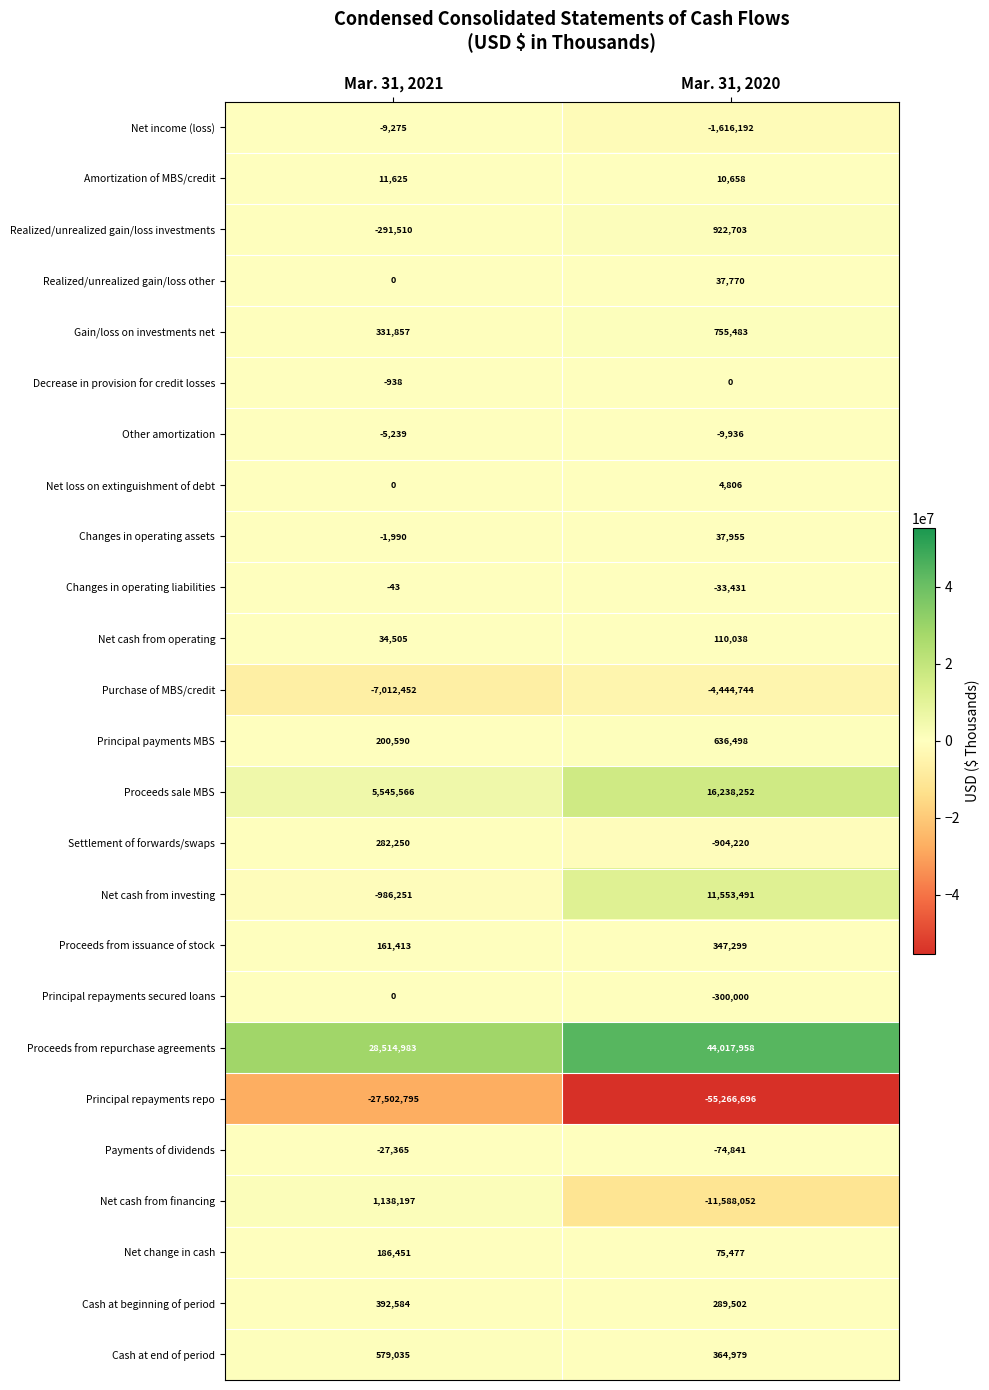

Which series changed the most between Mar. 31, 2021 and Mar. 31, 2020?

Principal repayments repo